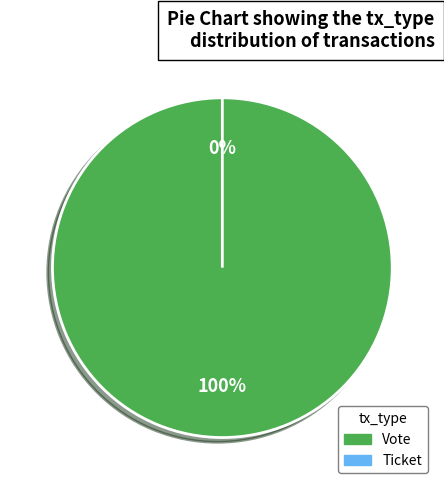

To the nearest percent, what is the difference between the Ticket and Vote slice percentages?

100%